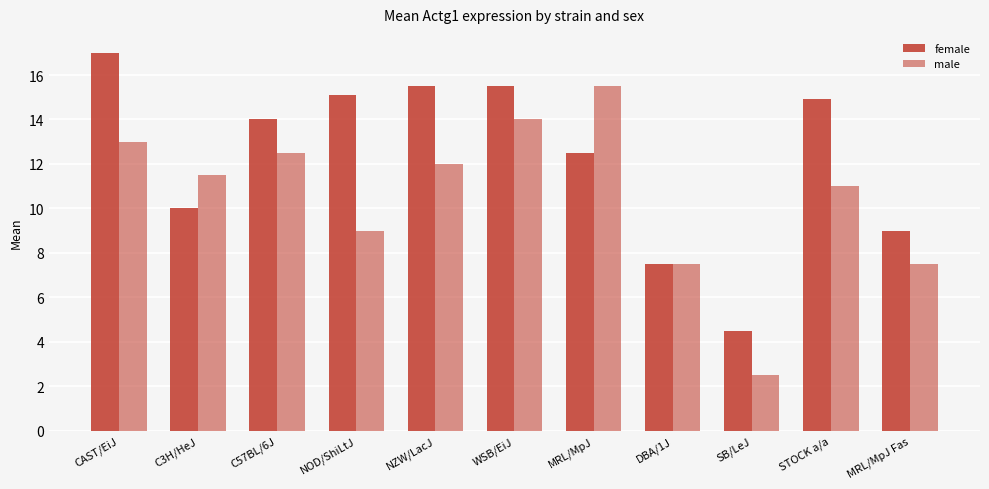

Is the value of female at WSB/EiJ greater than the value of male at MRL/MpJ Fas?

Yes